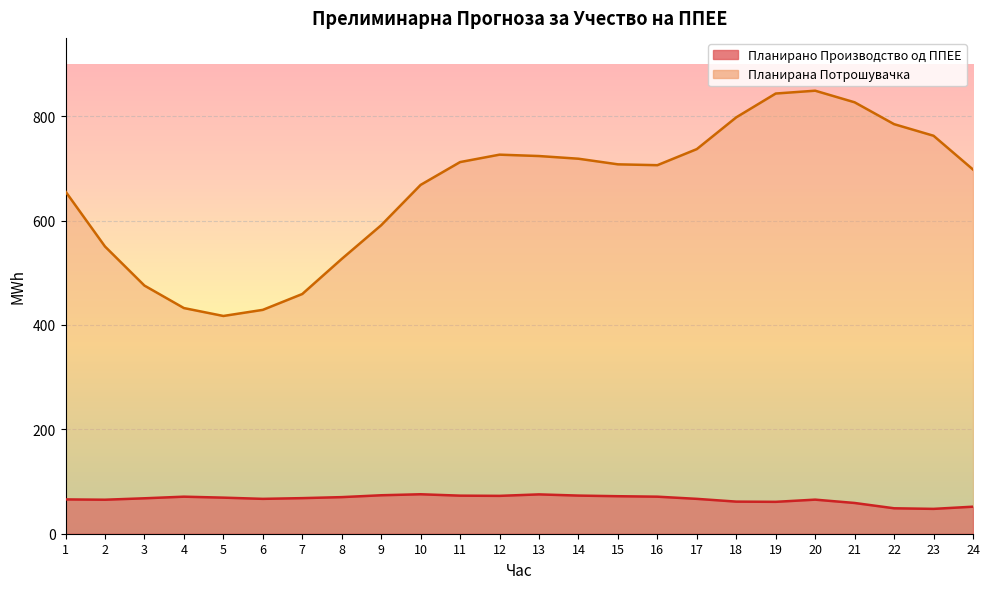

What is the value of the Планирано Производство од ППЕЕ point at the 21st from the left?

58.9